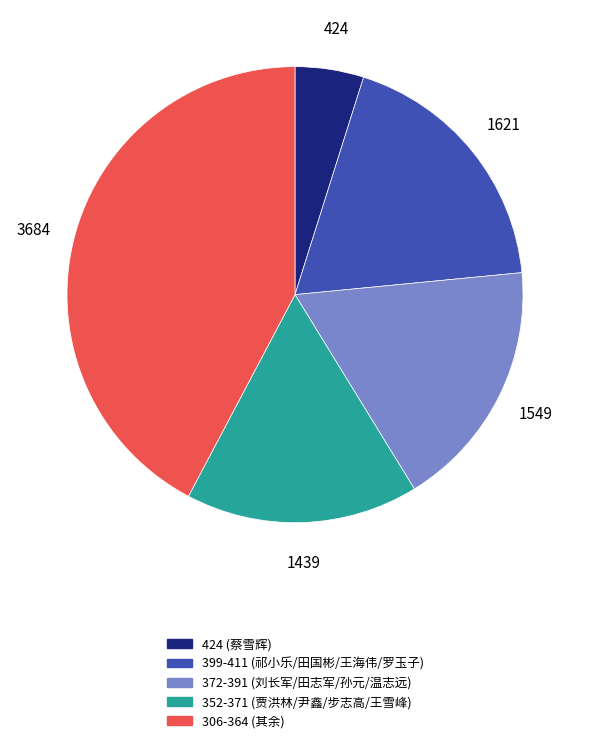

Is there any slice that represents more than half of the pie?

No